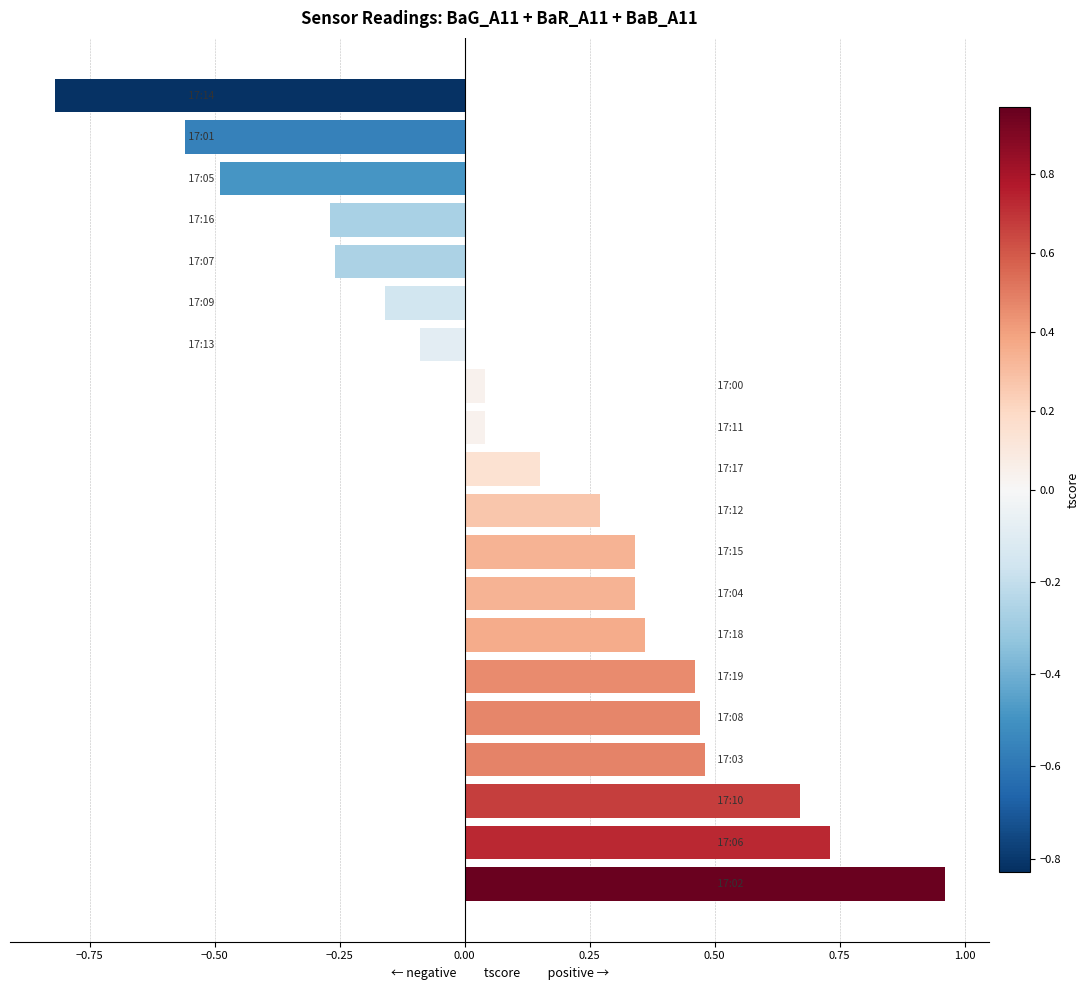

What is the difference between the second highest and second lowest values?

1.3